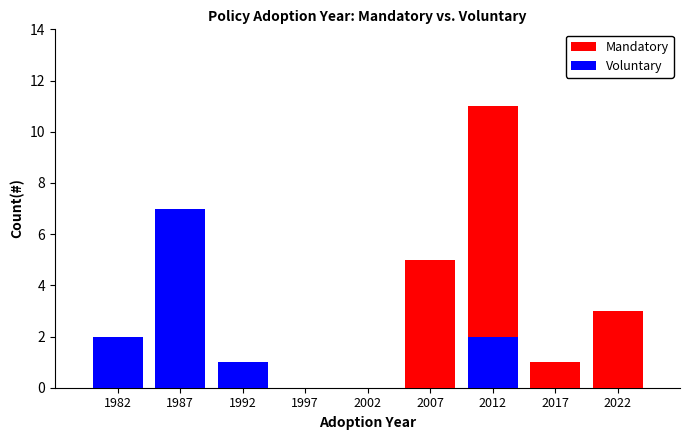

Which label corresponds to the smallest value in the chart?

1982